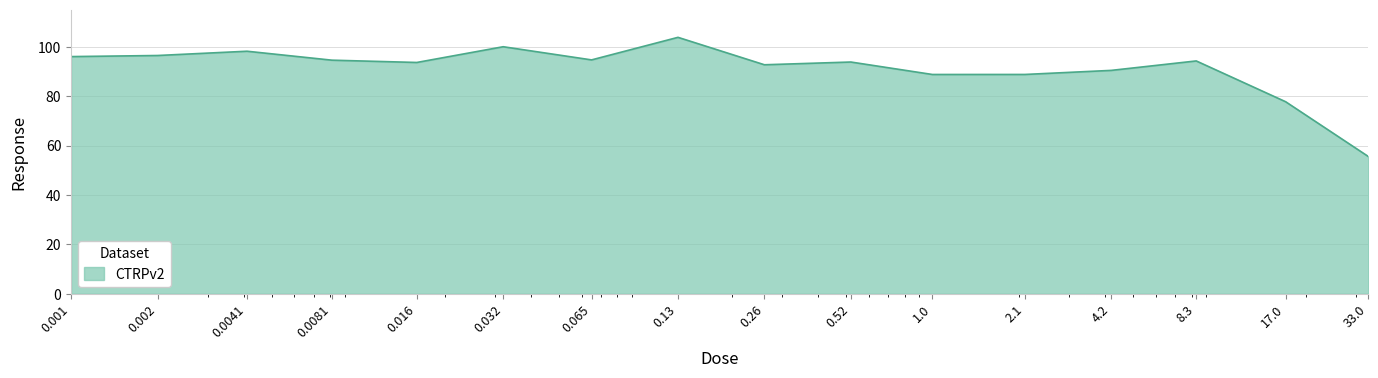

What is the difference between the maximum and minimum values?

48.2